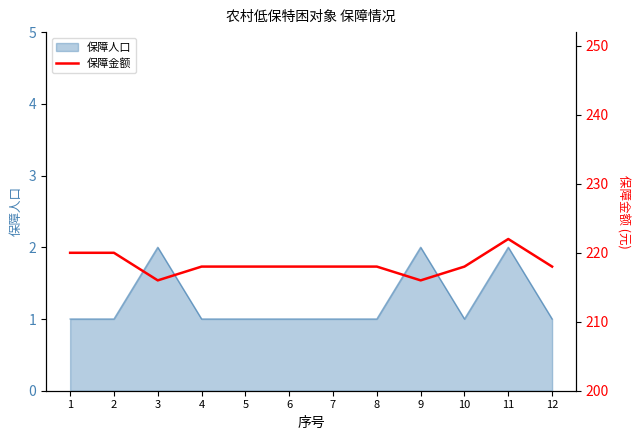

Is it true that the value at 4 is 218?

True